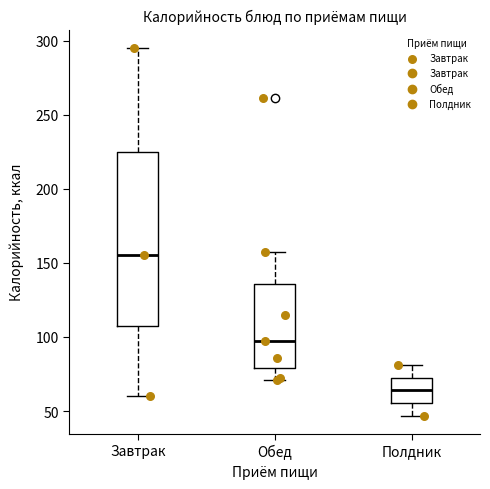

Comparing the boxes themselves (not the whiskers), which one is the tallest?

Завтрак